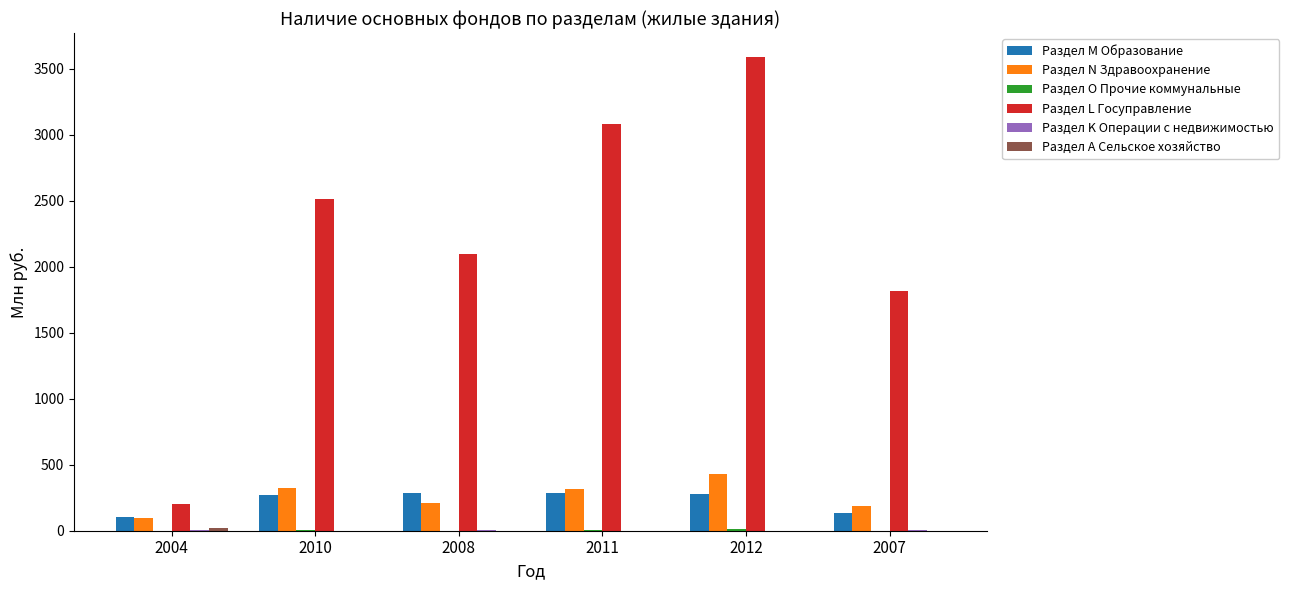

Count the number of categories in the chart.

6